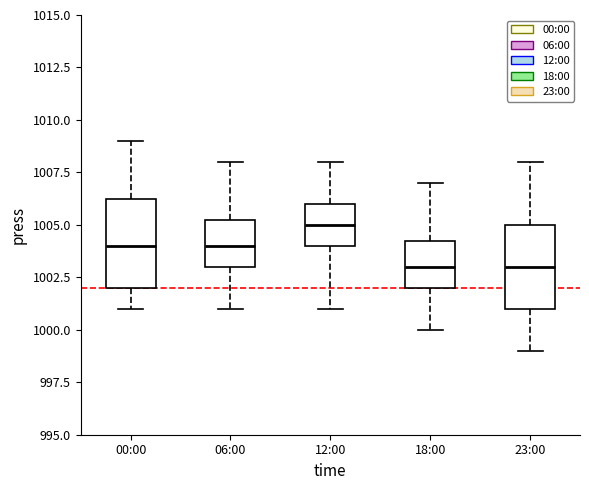

Reading left to right, read every box against the y-axis: the position of its median line, the range the box covers, and the ends of its whiskers. The values are not printed on the chart, so give them approximately, as read against the axis.

00:00: median 1004.0, box 1002.0 to 1006.5, whiskers 1001.0 to 1009.0
06:00: median 1004.0, box 1003.0 to 1005.5, whiskers 1001.0 to 1008.0
12:00: median 1005.0, box 1004.0 to 1006.0, whiskers 1001.0 to 1008.0
18:00: median 1003.0, box 1002.0 to 1004.5, whiskers 1000.0 to 1007.0
23:00: median 1003.0, box 1001.0 to 1005.0, whiskers 999.0 to 1008.0